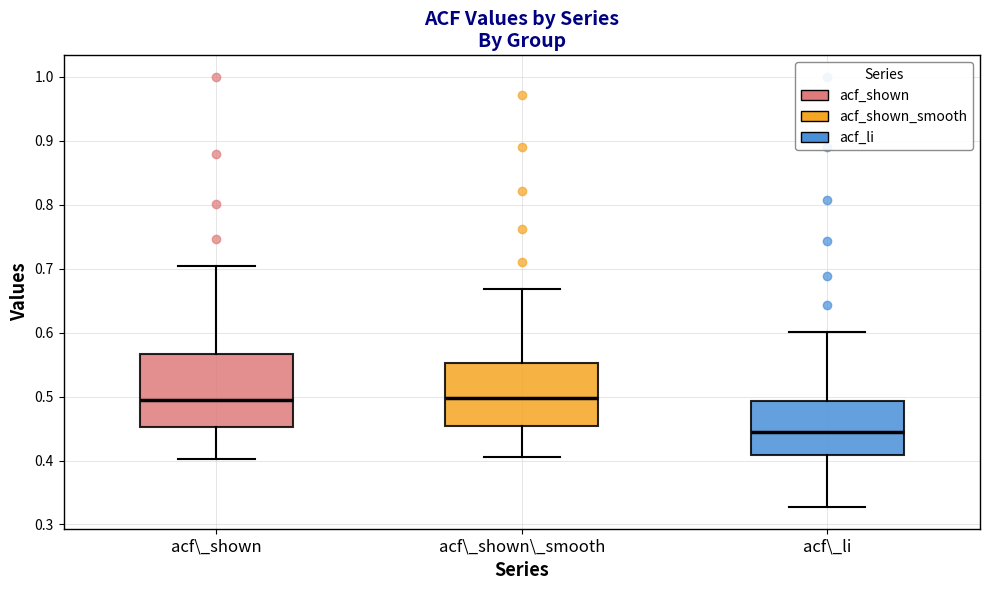

Which box's median line is the lowest?

acf\_li